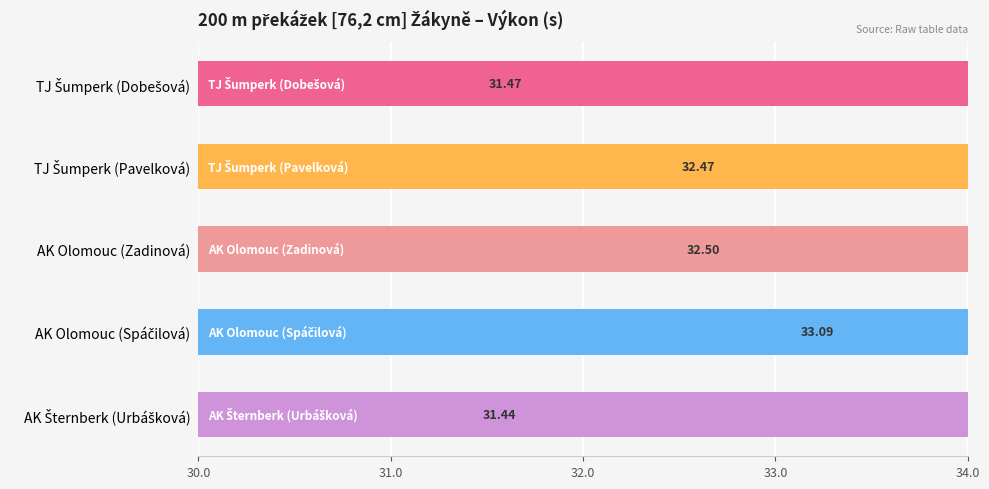

Read the value at AK Olomouc (Zadinová).

32.5